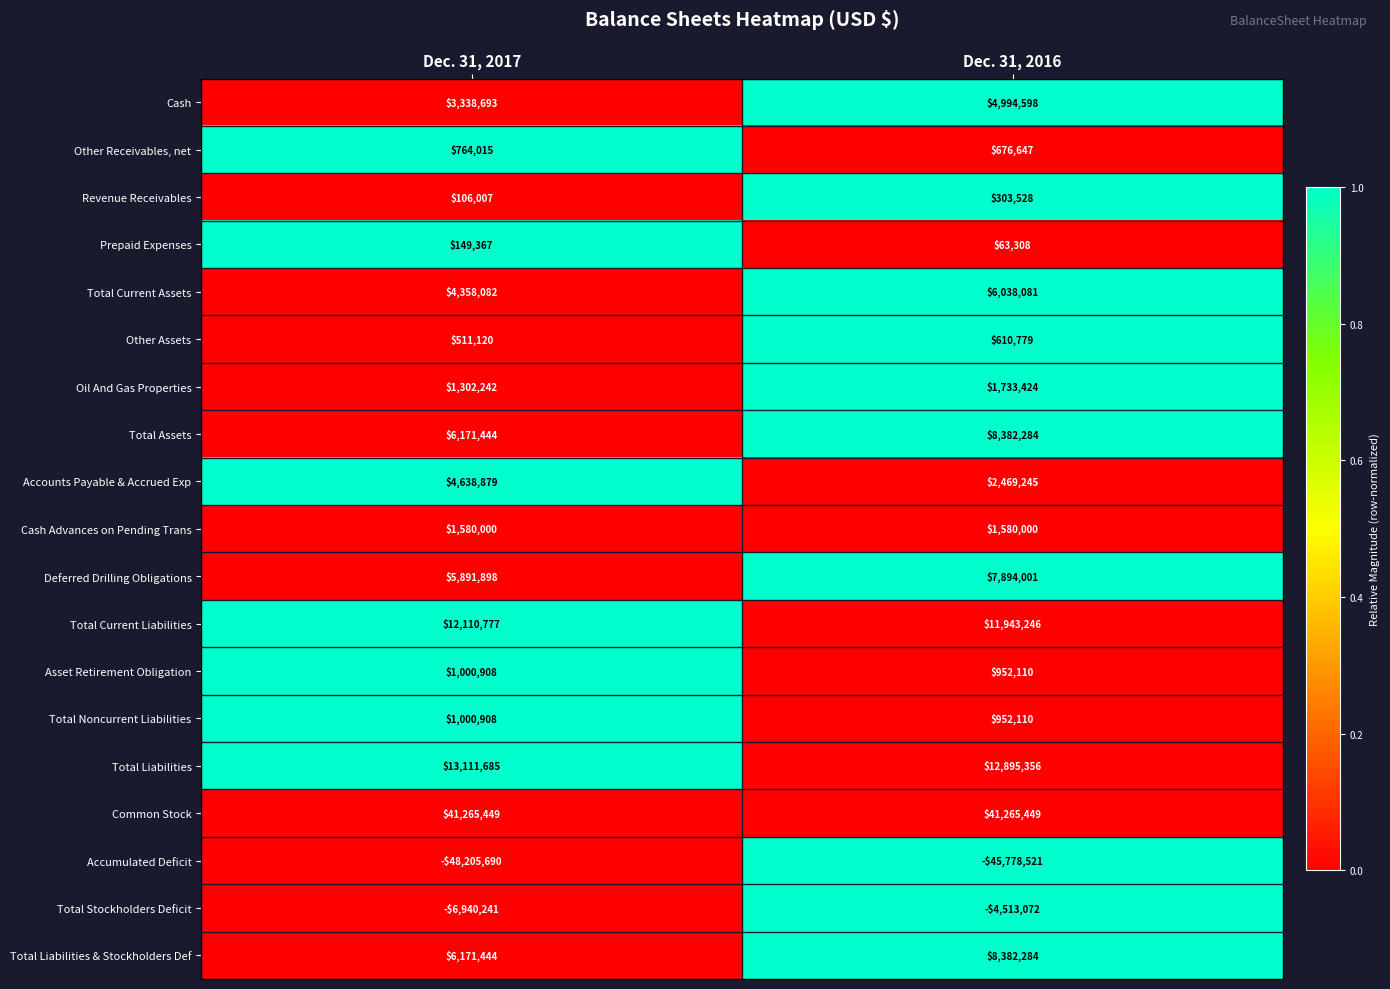

Rank the categories by Prepaid Expenses value from lowest to highest.

Dec. 31, 2016, Dec. 31, 2017